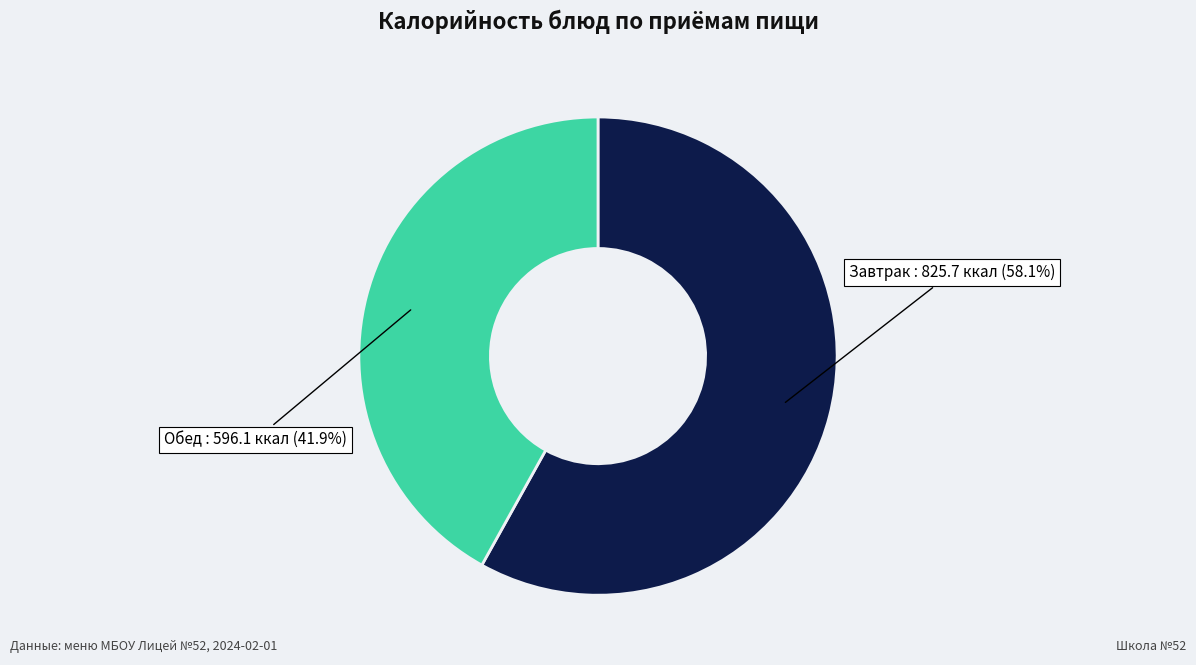

Is there a majority slice in this chart?

Yes